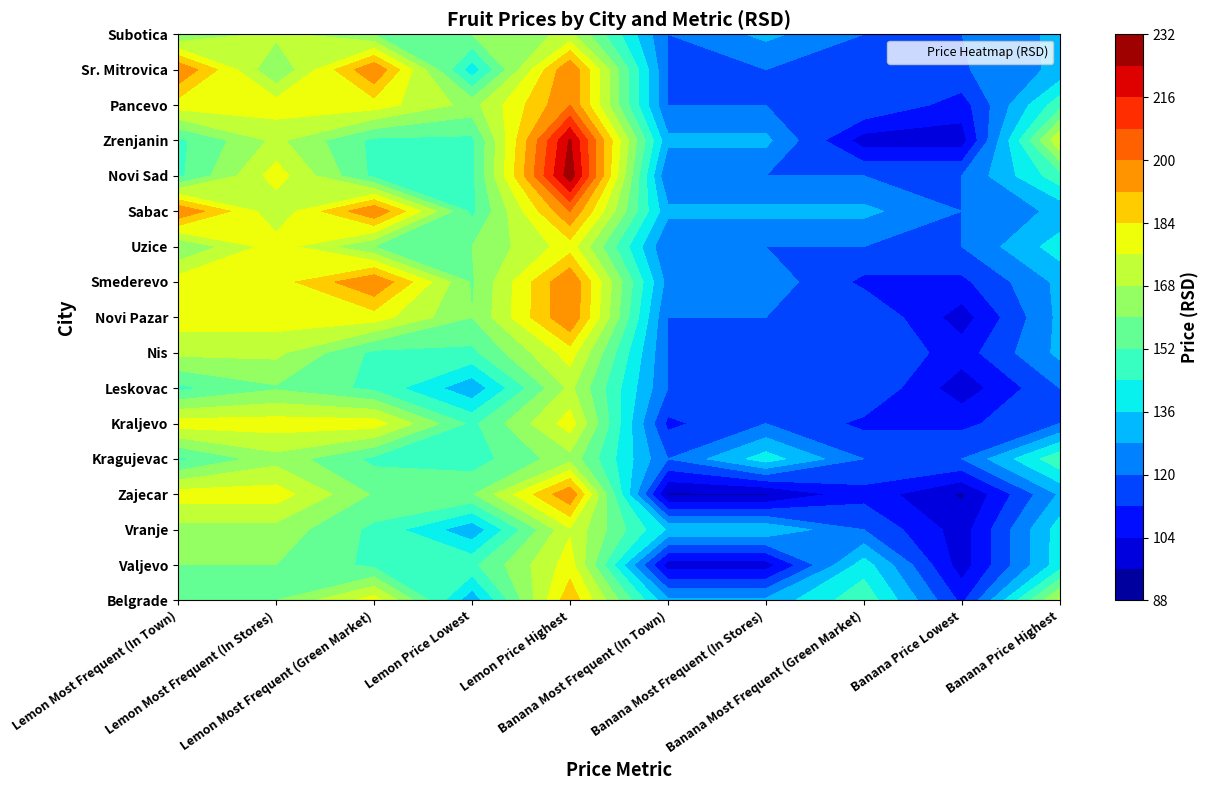

What is the average value of the Belgrade series?

151.0